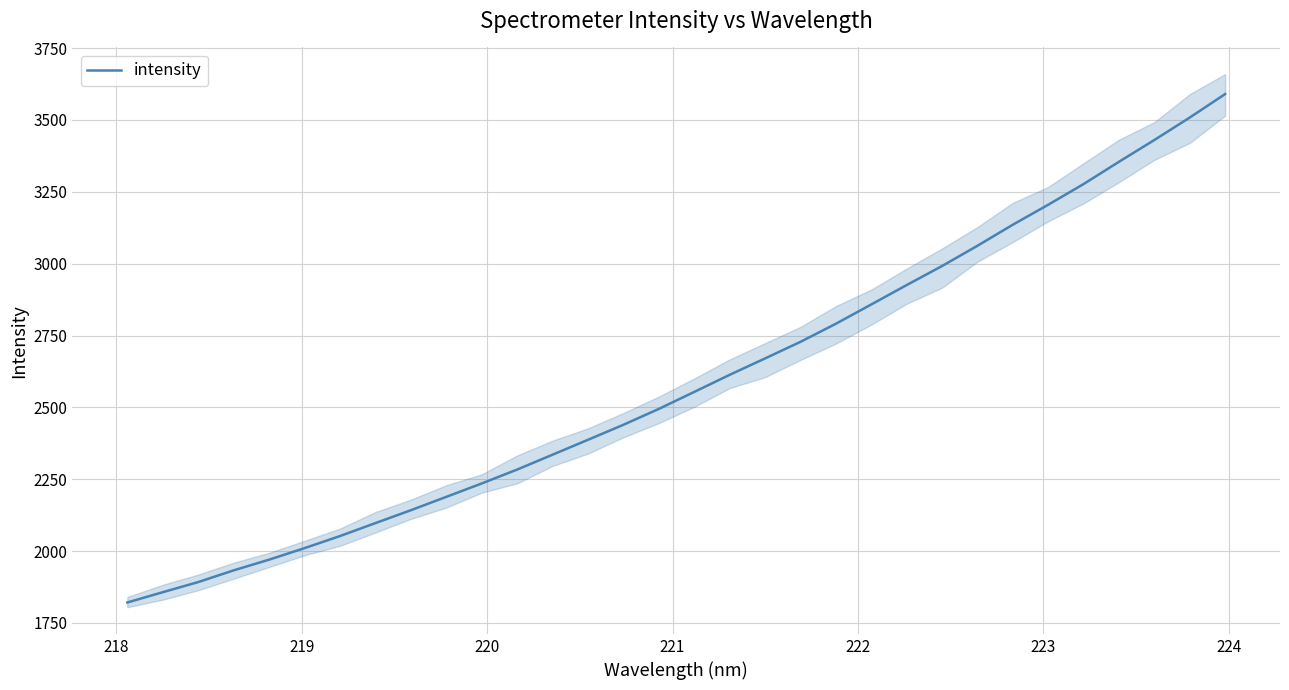

What is the lowest value of the intensity series?

1821.2